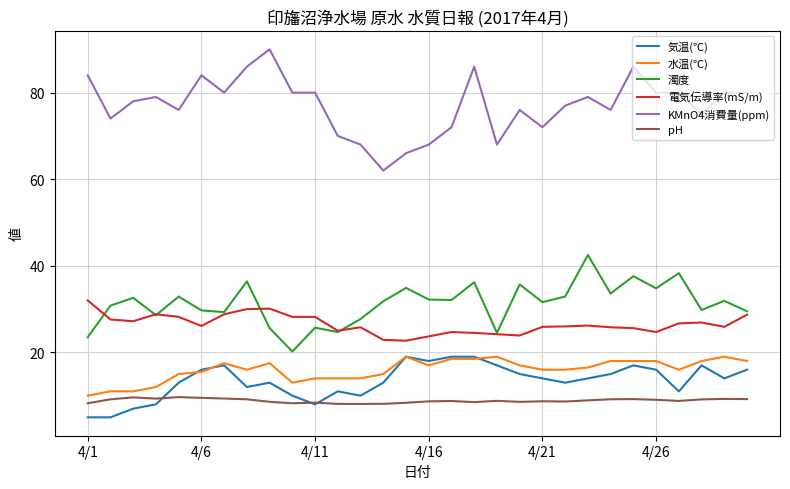

True or false: 電気伝導率(mS/m) and pH cross at least once.

False